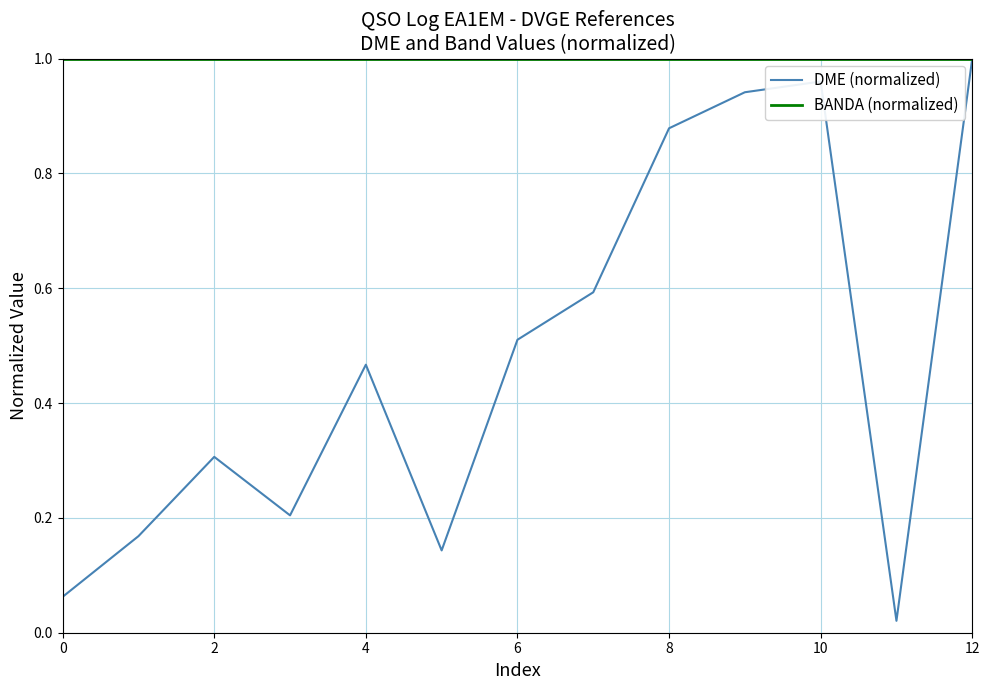

Which series has the widest spread of values?

DME (normalized)